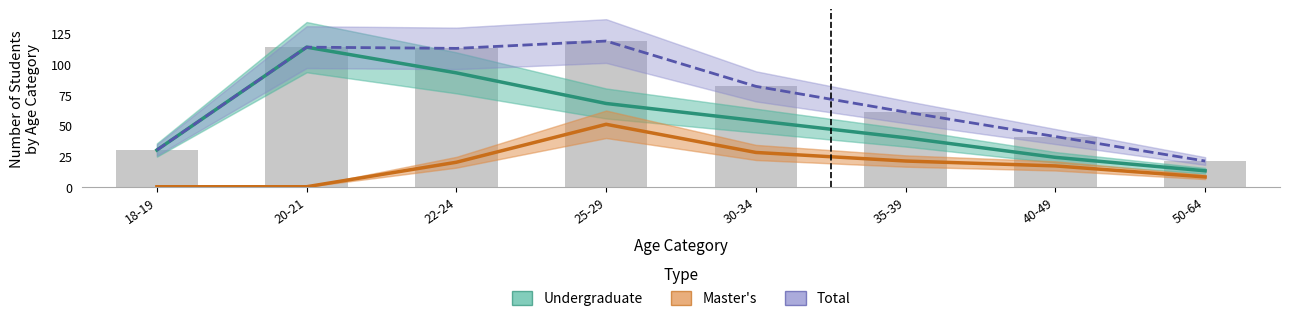

How many positive values does the Master's series have?

6